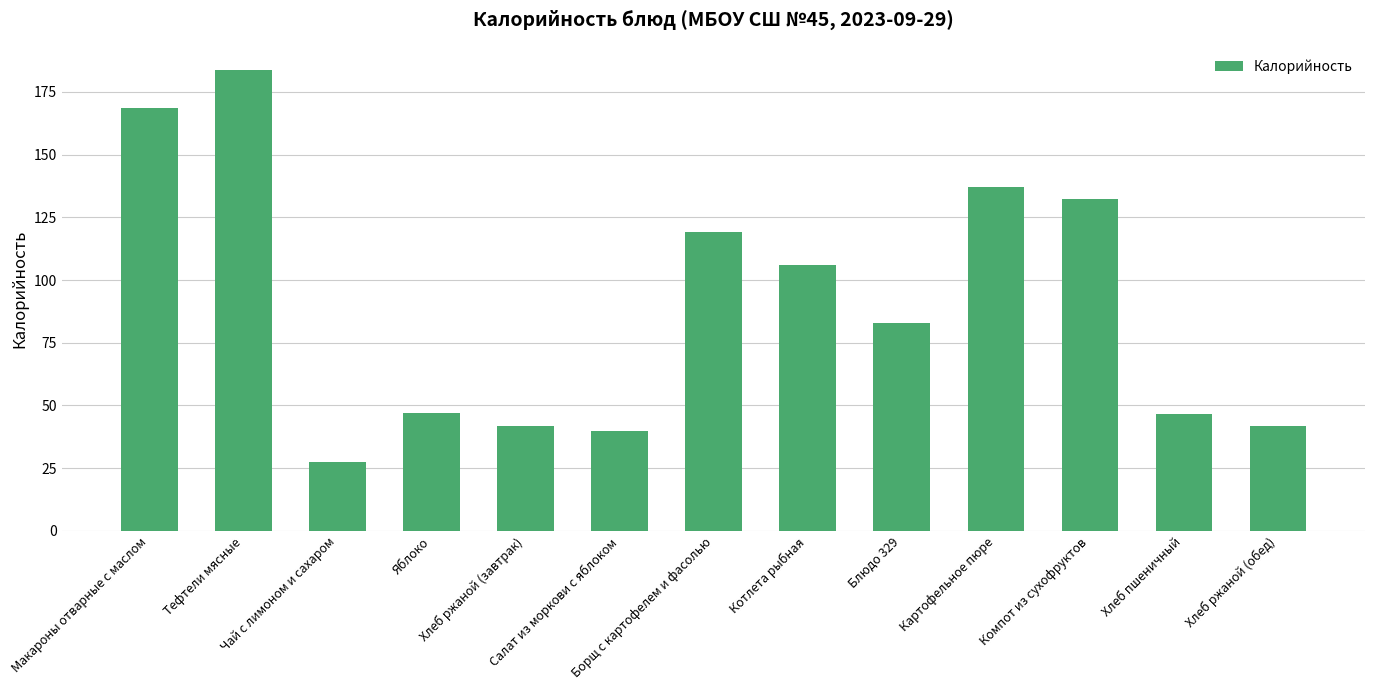

What is the change in value from Яблоко to Борщ с картофелем и фасолью?

+72.2